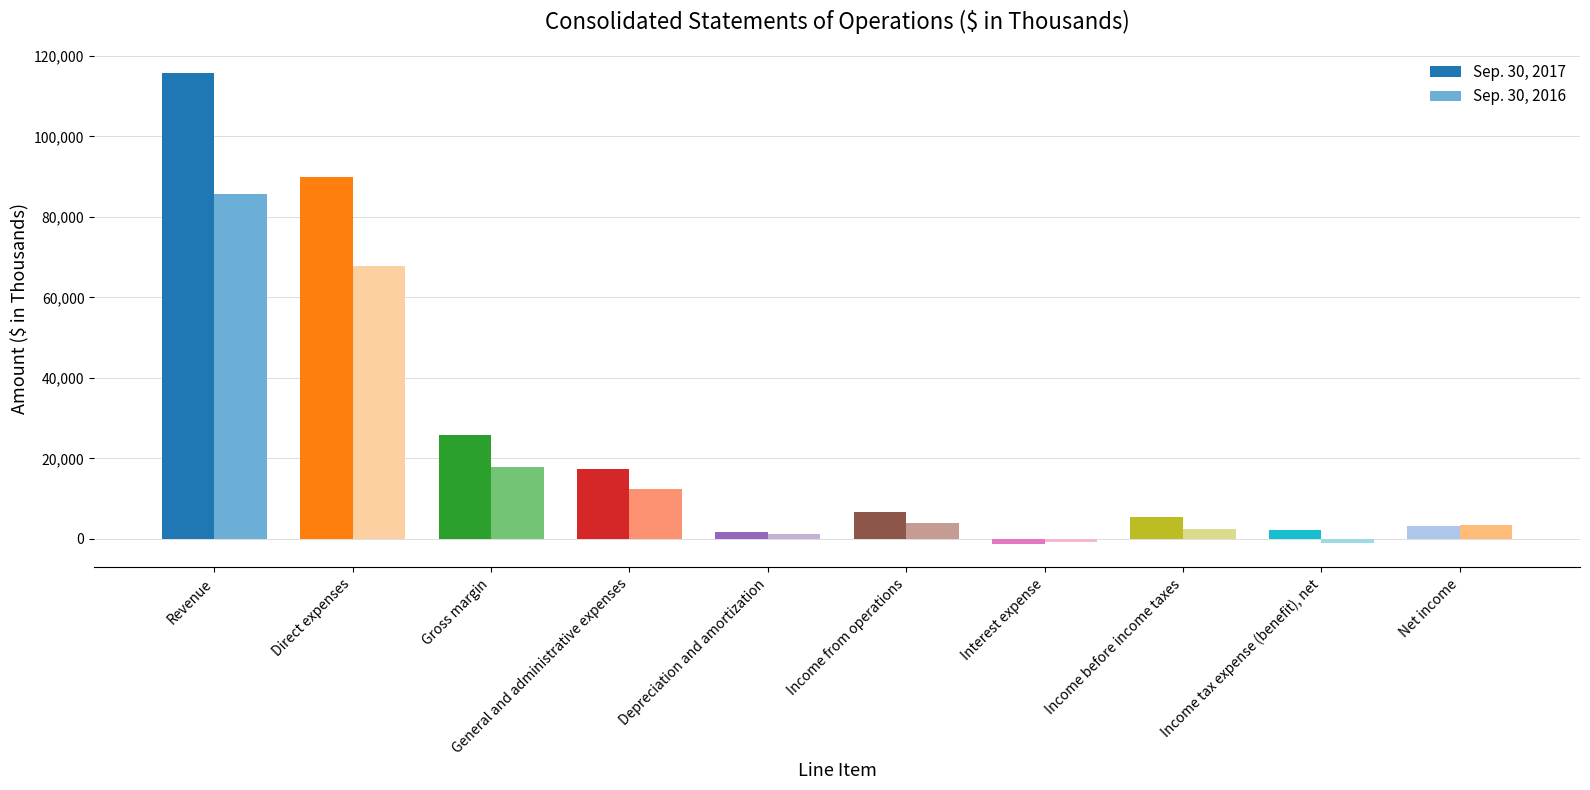

Where does the Sep. 30, 2017 series first go above 6630?

Revenue